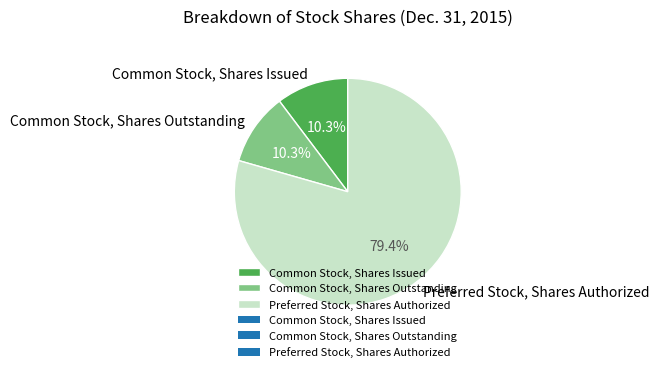

Does Common Stock, Shares Issued account for over 50% of the chart?

No